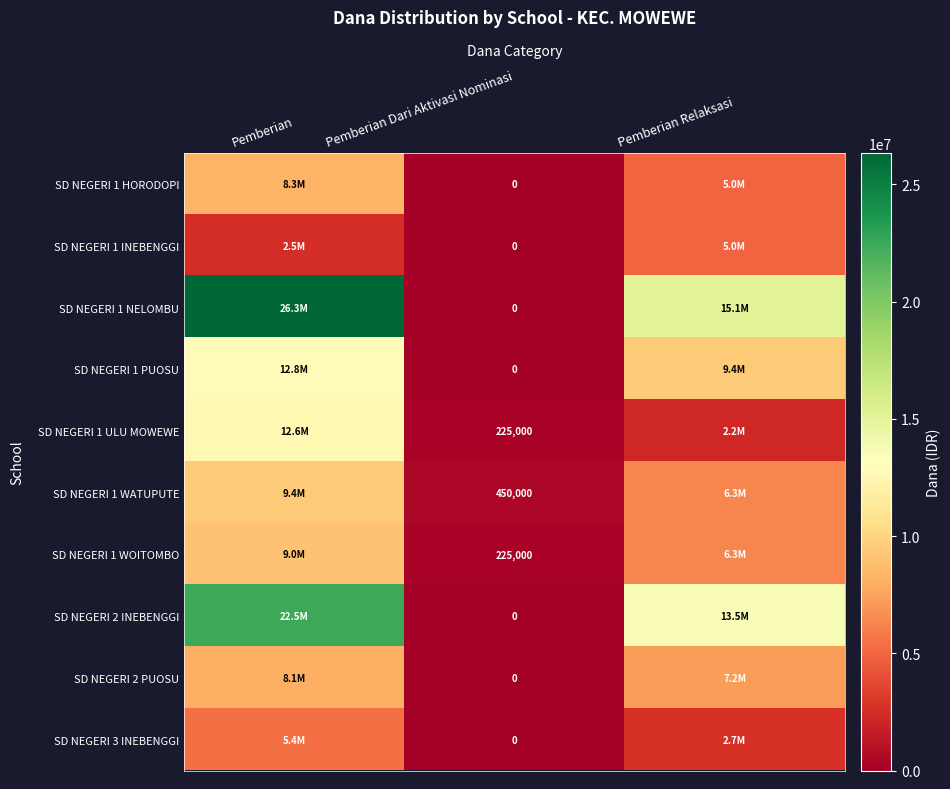

At how many categories does at least one series exceed 8368091?

2